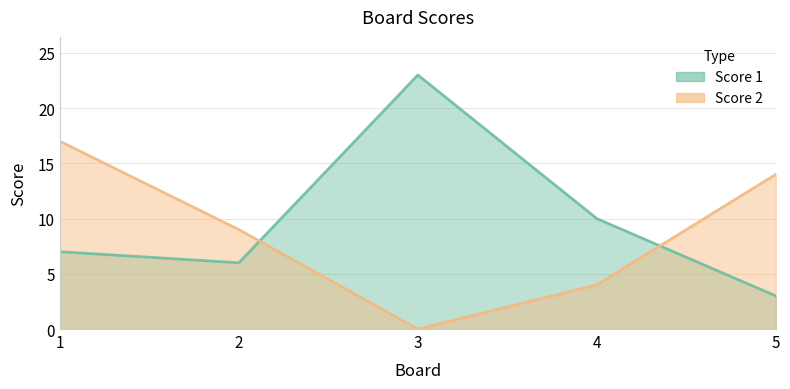

What is the value of the Score 2 point at the 5th from the left?

14